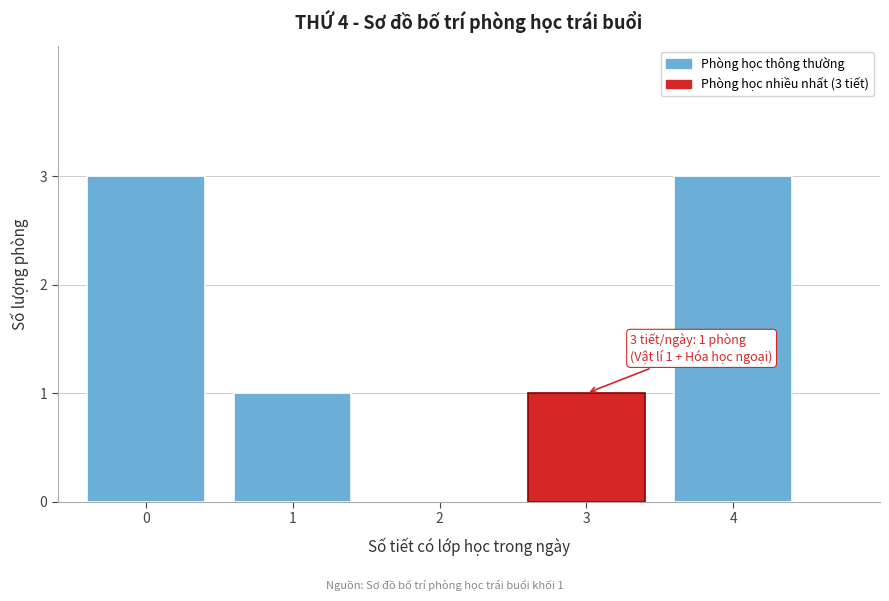

Reading left to right, extract all data points from this chart.

0=3	1=1	2=0	3=1	4=3